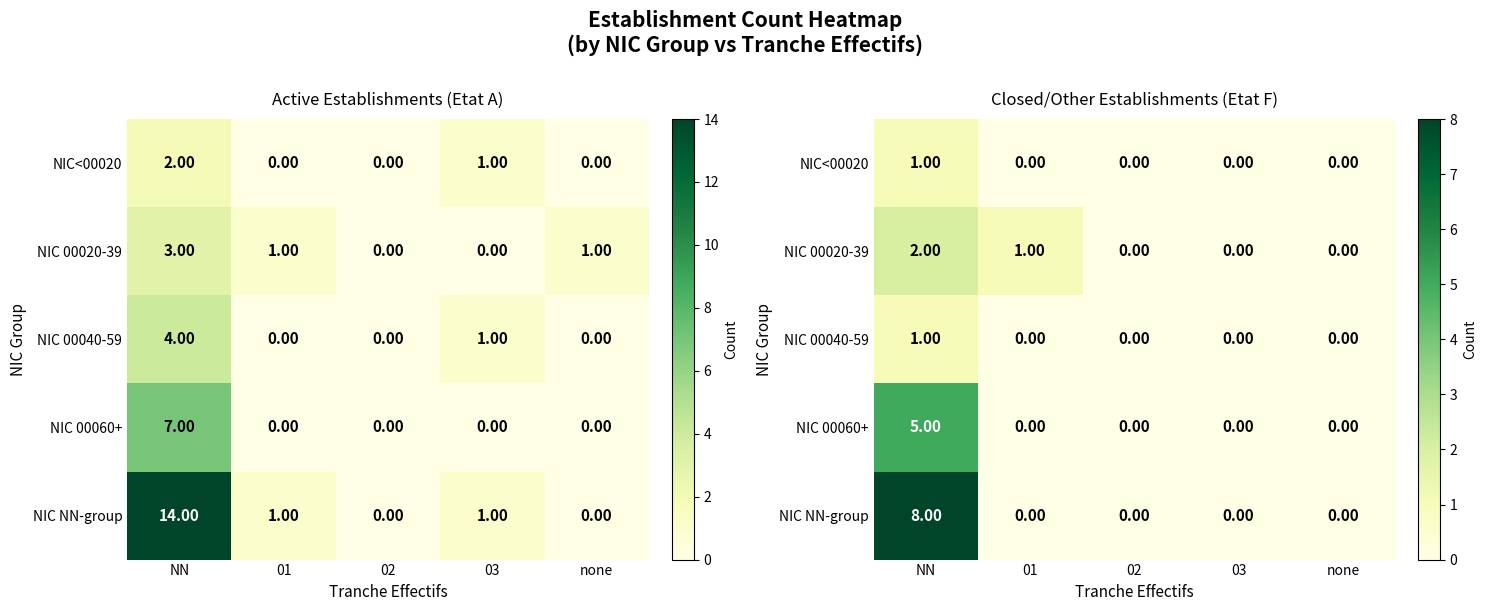

The NIC 00020-39 series shows 1 at 01. True or false?

True